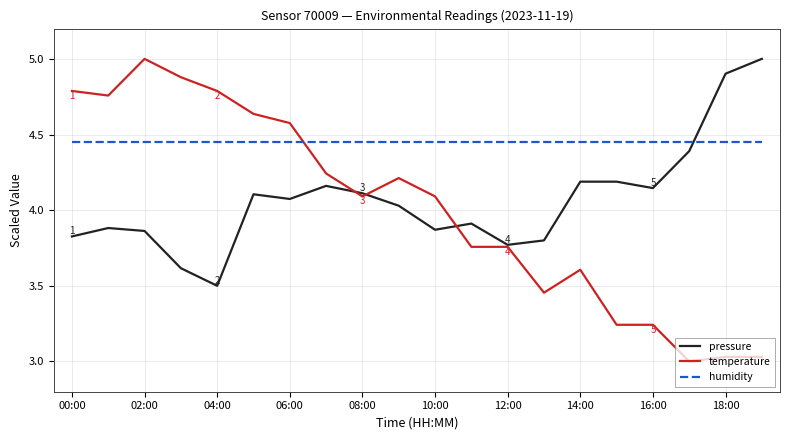

Which series has the largest range (max minus min)?

temperature